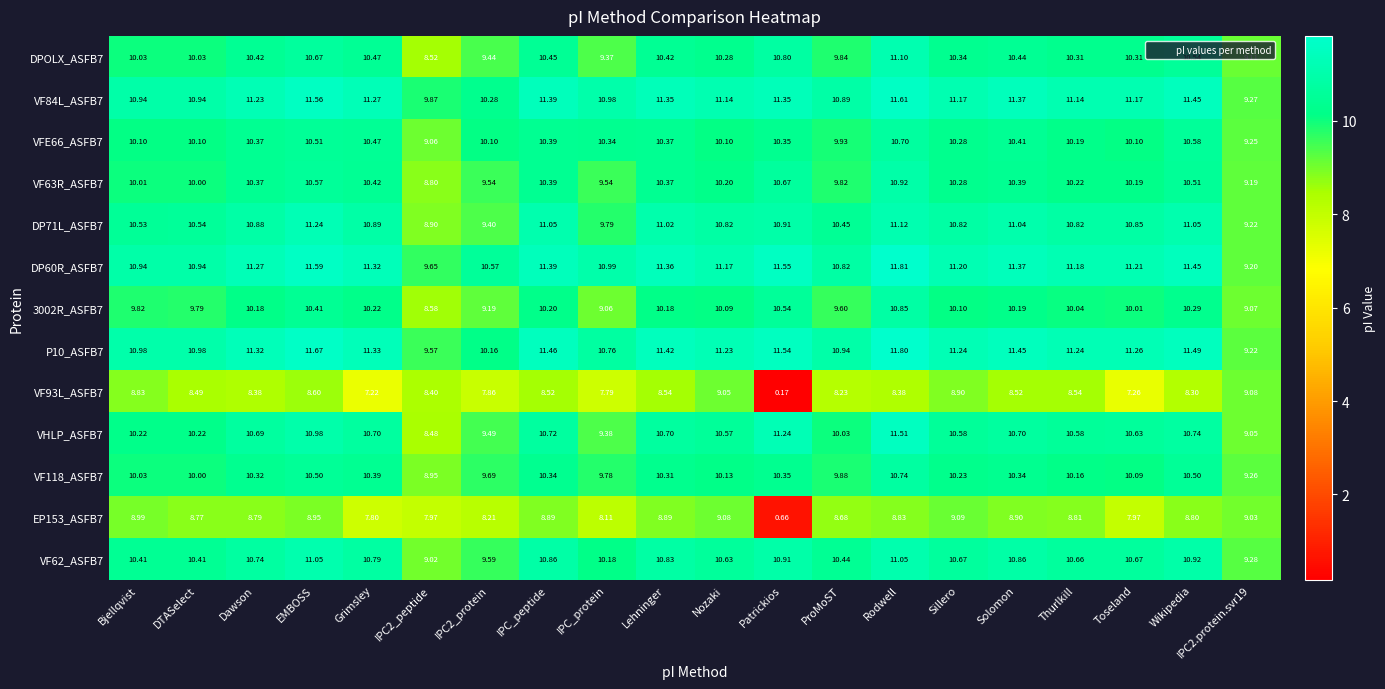

Is the value of VF63R_ASFB7 at IPC2.protein.svr19 greater than the value of VHLP_ASFB7 at Solomon?

No